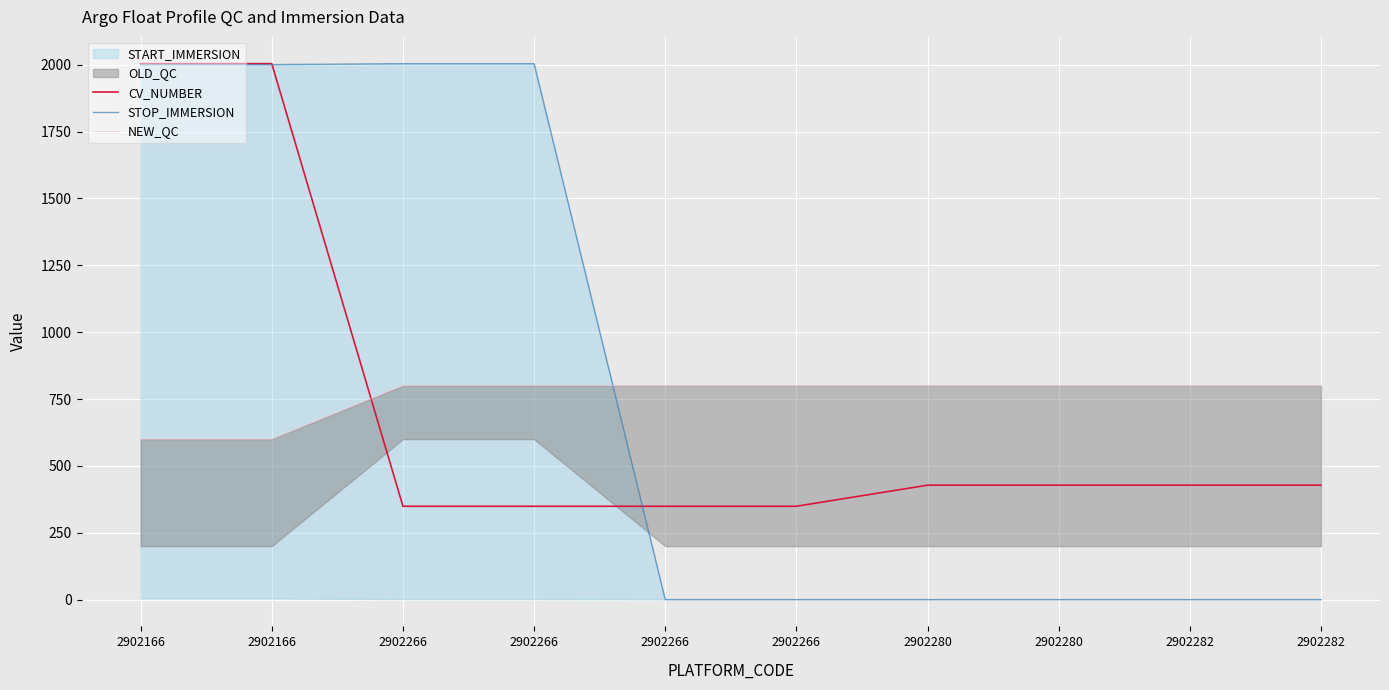

Between 2902166 and 2902282, which series saw the biggest shift?

STOP_IMMERSION